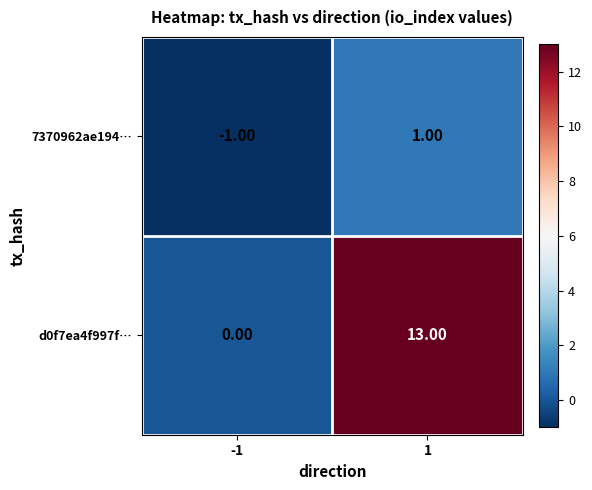

How many categories are shown in the chart?

2